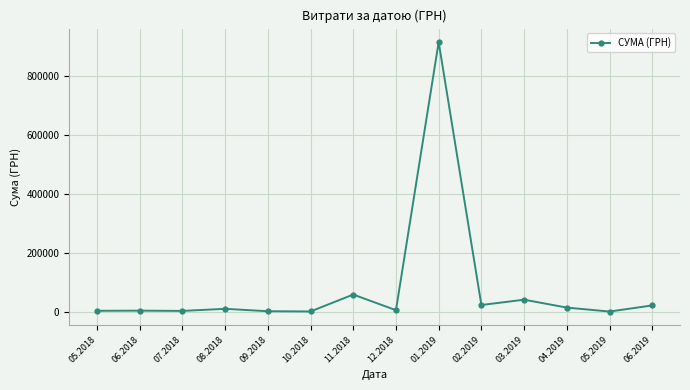

Between 11.2018 and 02.2019, which is larger?

11.2018